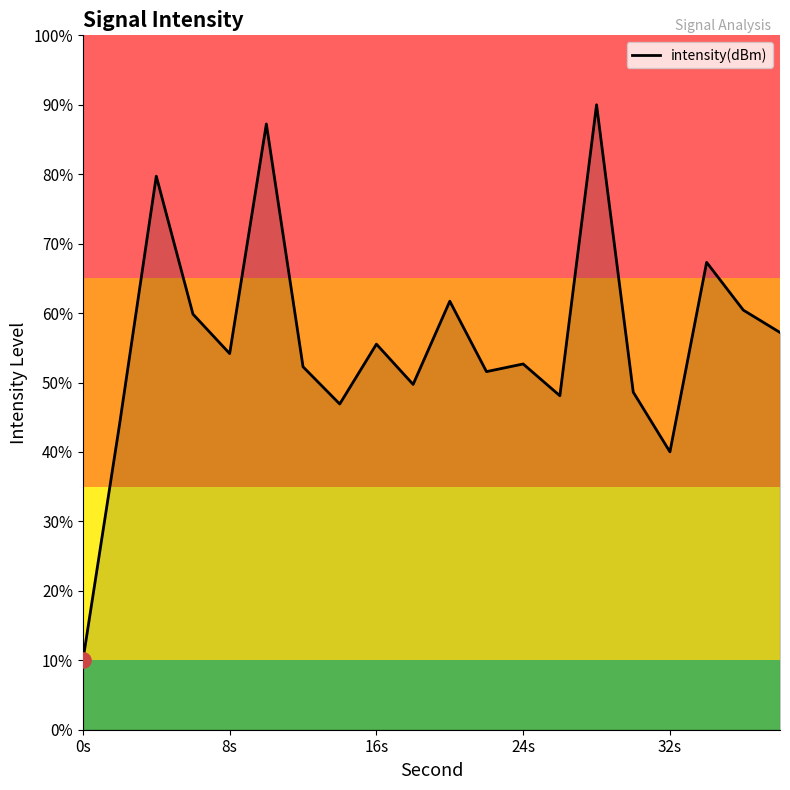

What is the difference between the maximum and minimum values?

80.0